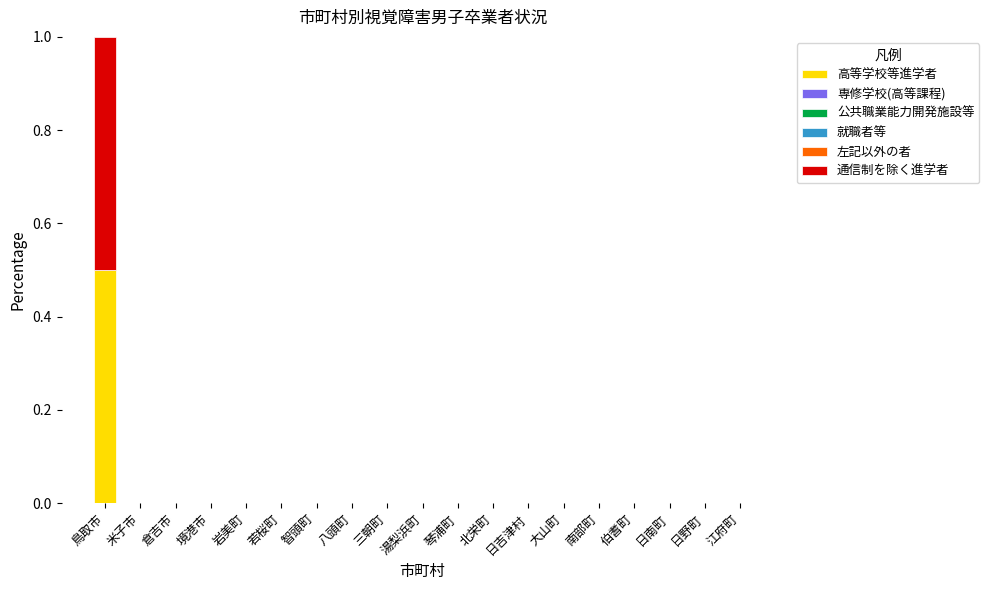

At which label does 高等学校等進学者 reach its peak?

鳥取市